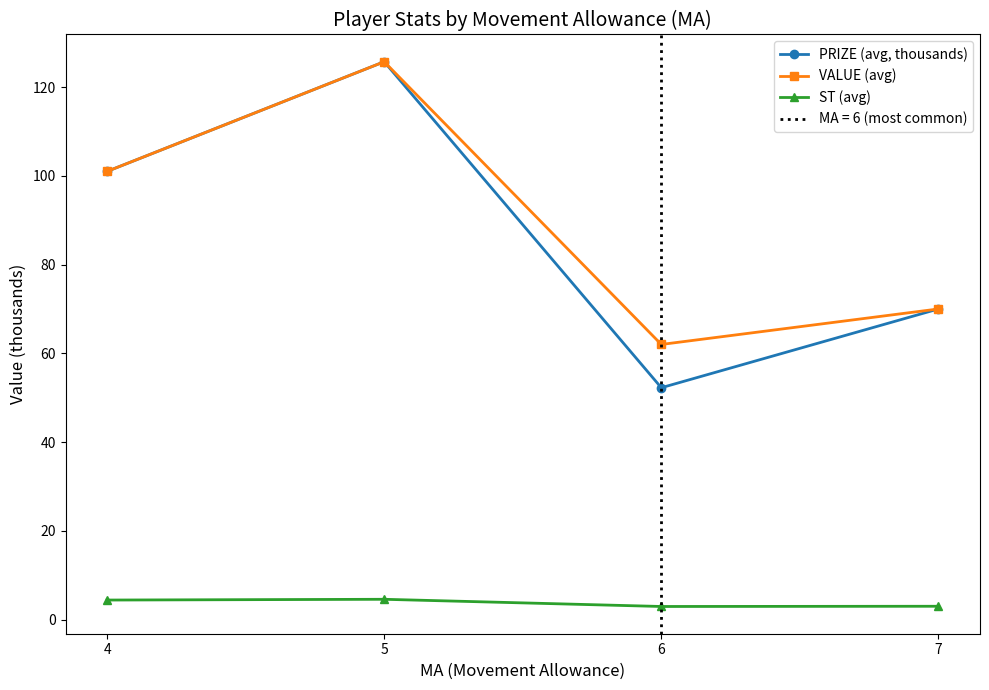

The VALUE (avg) series shows 133.1 at 4. True or false?

False